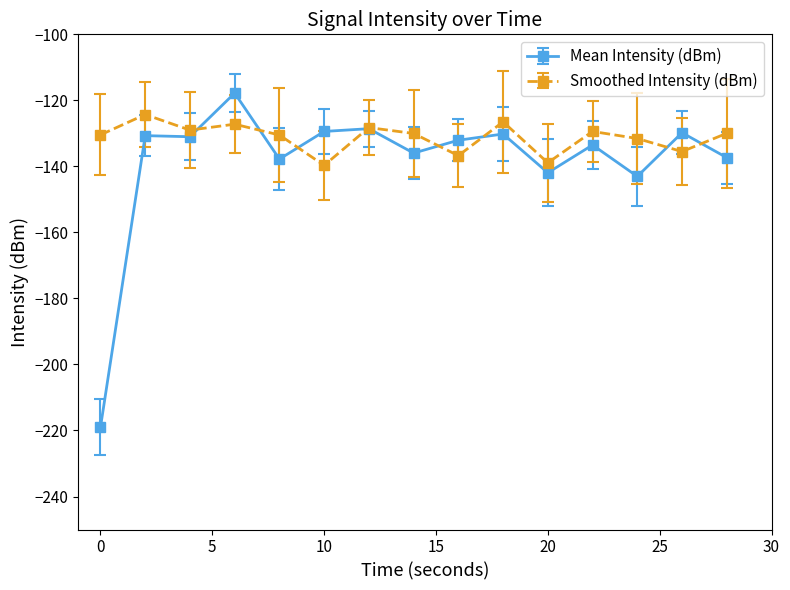

In Mean Intensity (dBm), how many points are higher than both neighbors (excluding endpoints)?

6